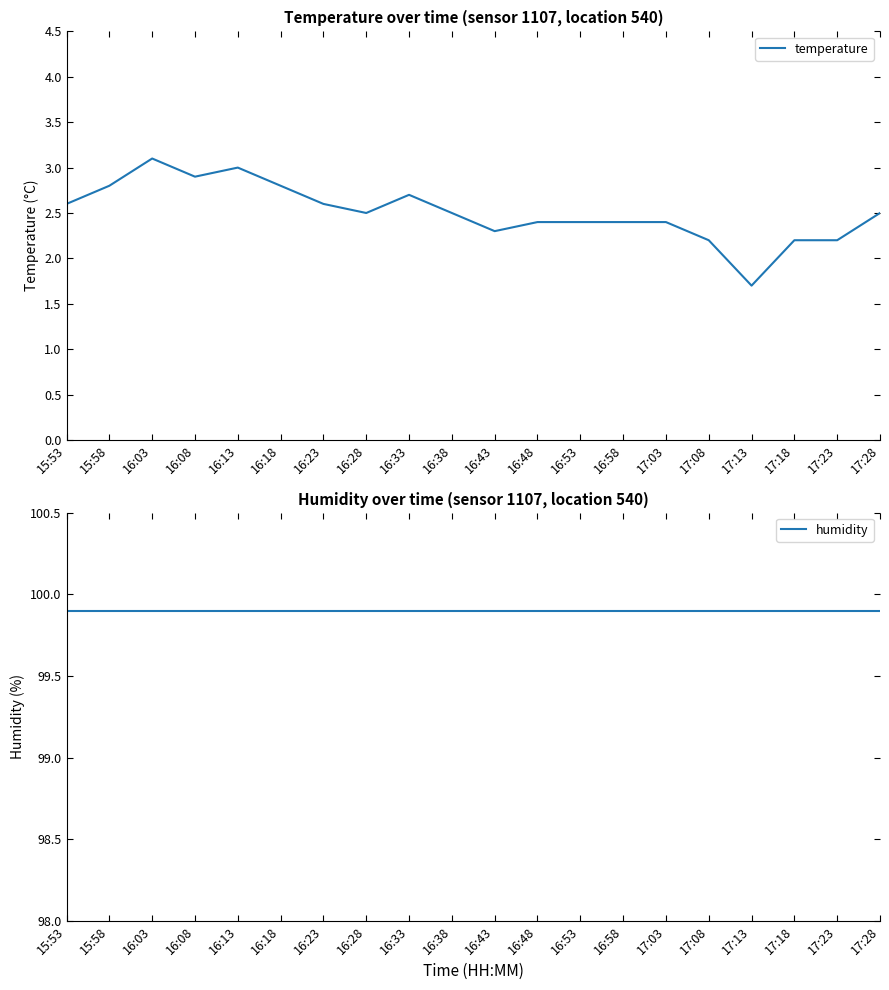

What is the minimum value shown in the chart?

1.7